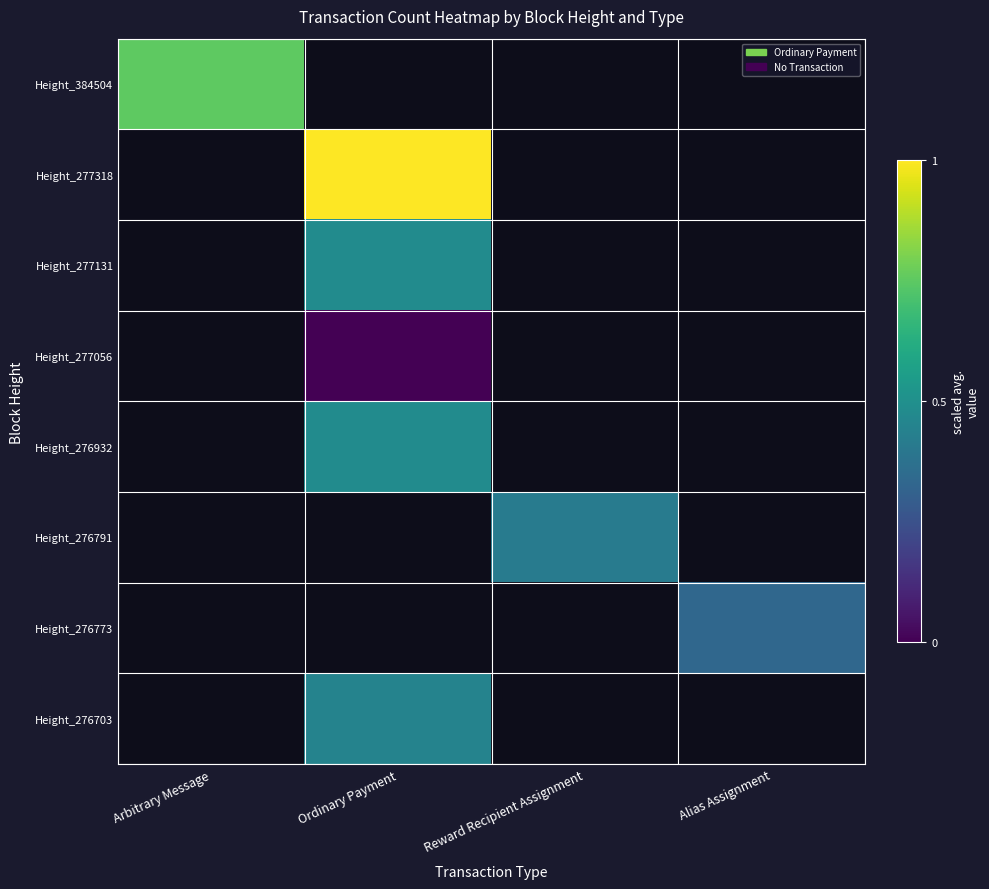

Which has a higher value, Arbitrary Message or Ordinary Payment?

Ordinary Payment